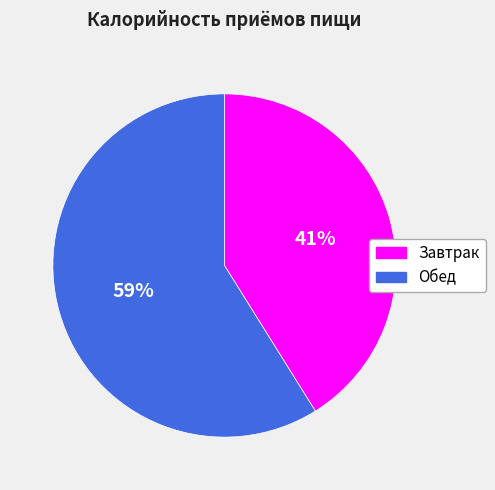

The Обед slice represents 52% of the pie. True or false?

False